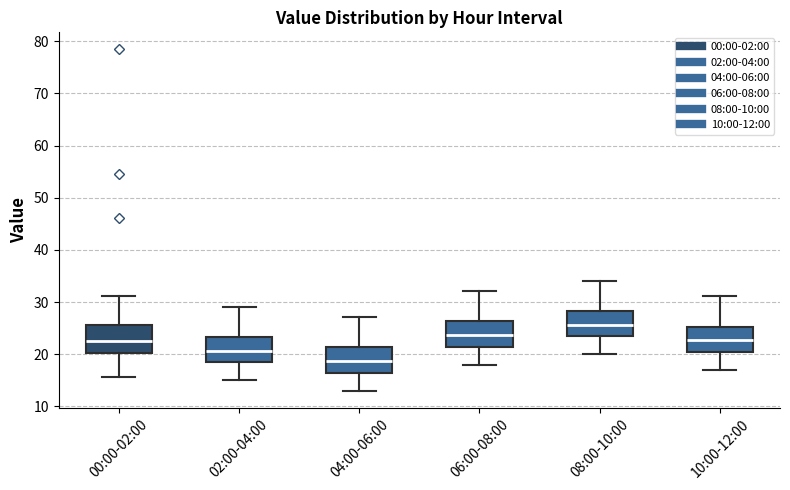

Reading left to right, transcribe this box plot: for each box, give where its median line is, the range the box spans, and where its two whiskers end, as read against the y-axis. The values are not printed on the chart, so give them approximately, as read against the axis.

00:00-02:00: median 23, box 20 to 26, whiskers 16 to 31
02:00-04:00: median 21, box 18 to 23, whiskers 15 to 29
04:00-06:00: median 19, box 16 to 21, whiskers 13 to 27
06:00-08:00: median 24, box 21 to 26, whiskers 18 to 32
08:00-10:00: median 26, box 23 to 28, whiskers 20 to 34
10:00-12:00: median 23, box 20 to 25, whiskers 17 to 31